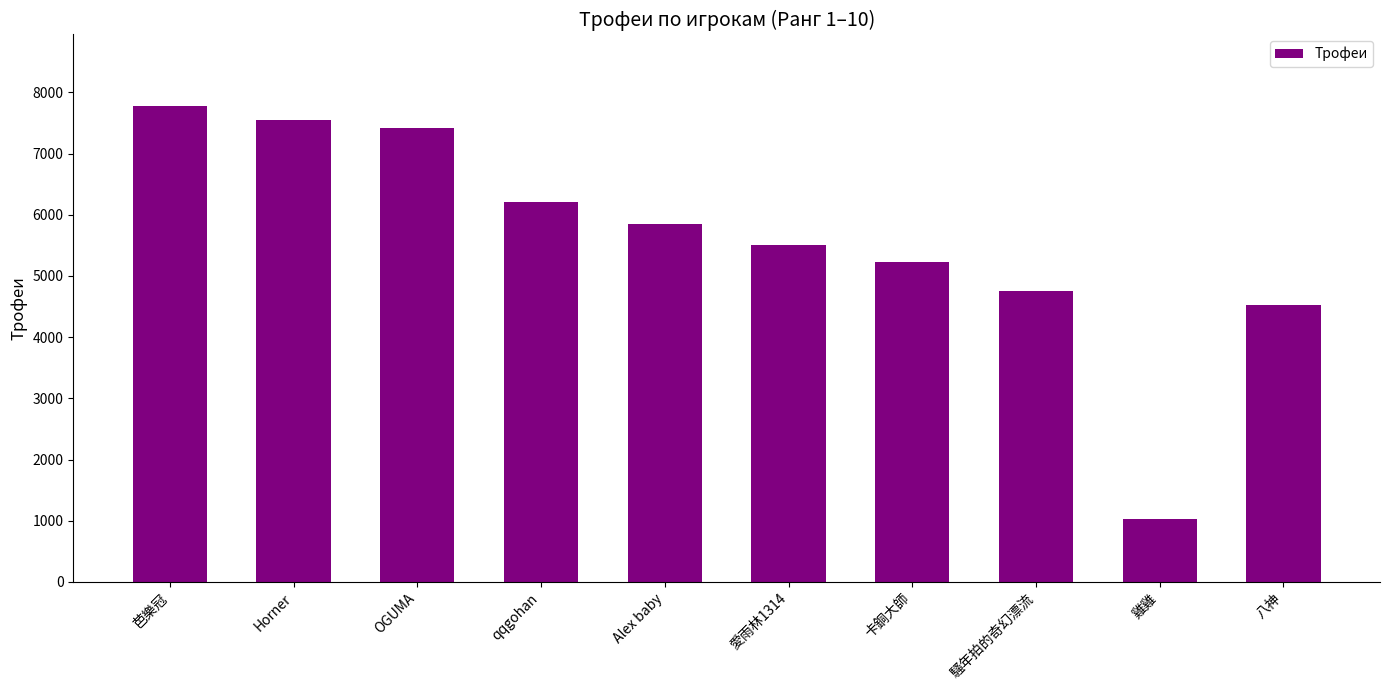

What is the change in value from 芭樂冠 to 卡銅大師?

-2557